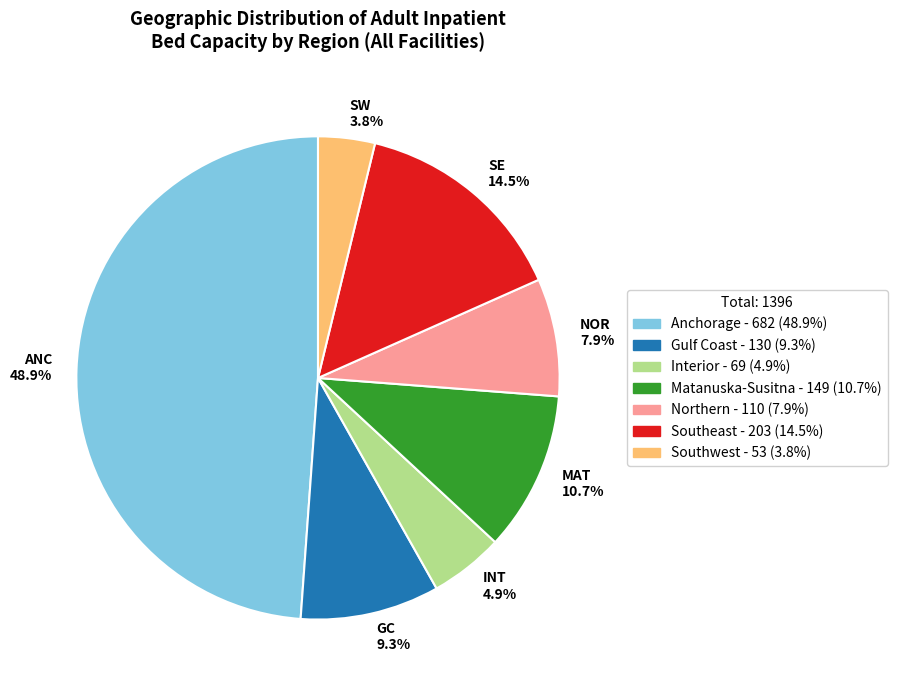

Which slice is the smallest?

SW 3.8%